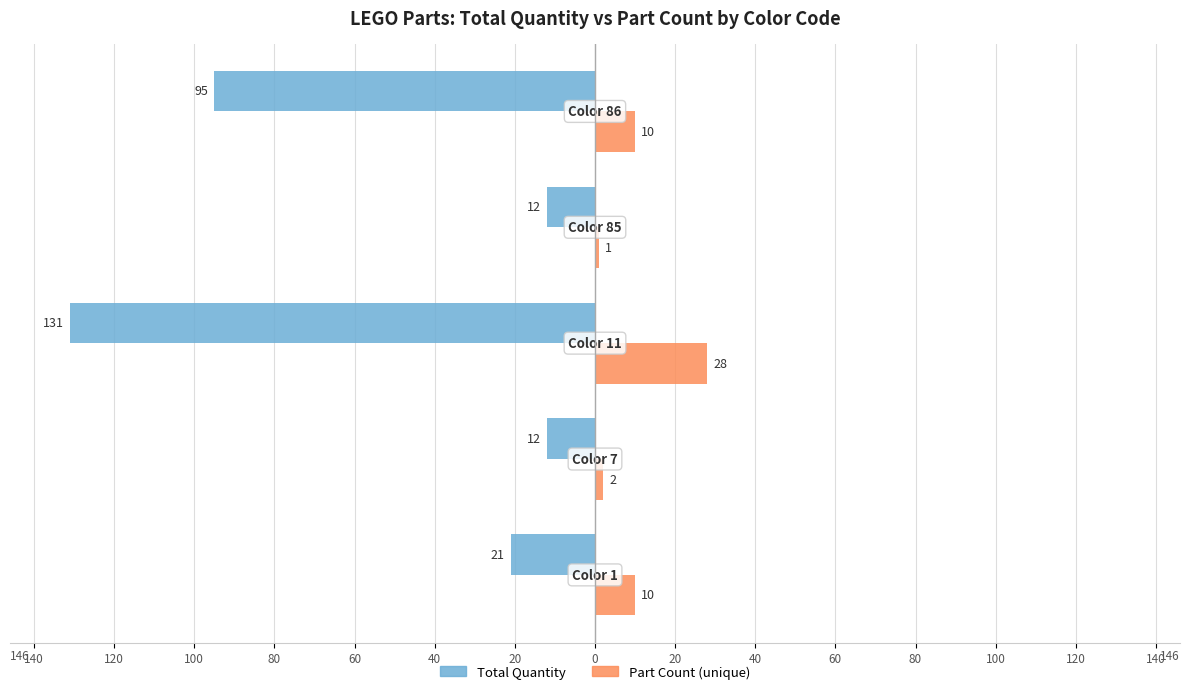

What are all the series names shown in the legend?

Total Quantity, Part Count (unique)